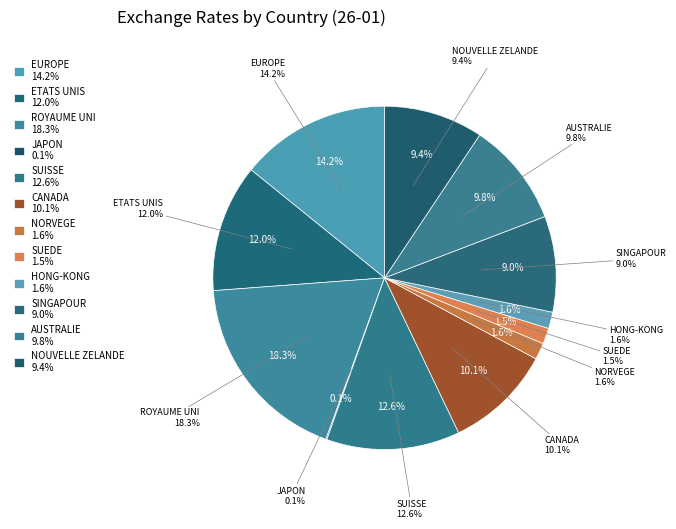

The ROYAUME UNI slice represents 18% of the pie. True or false?

True